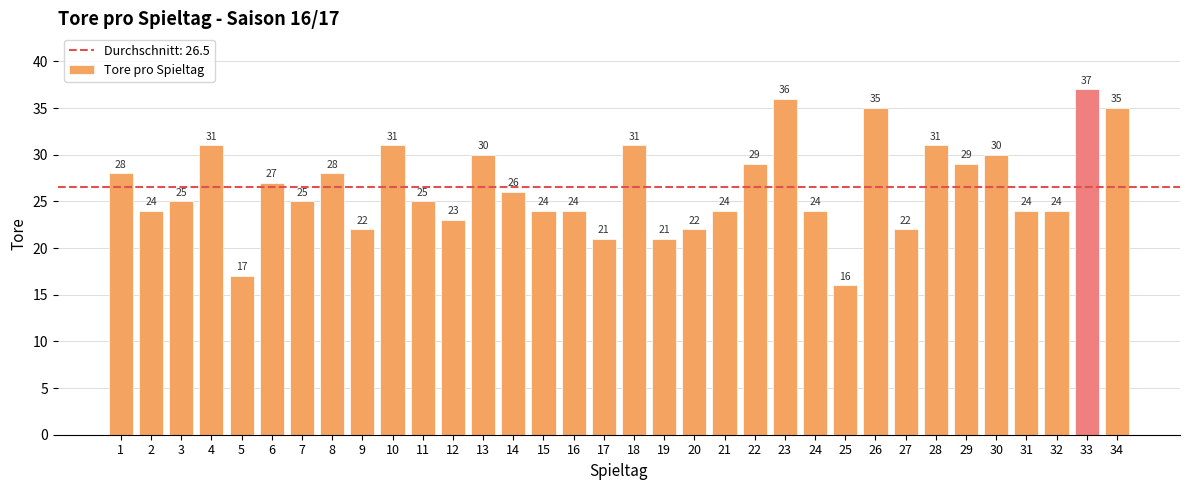

The value at 10 is 31. True or false?

True